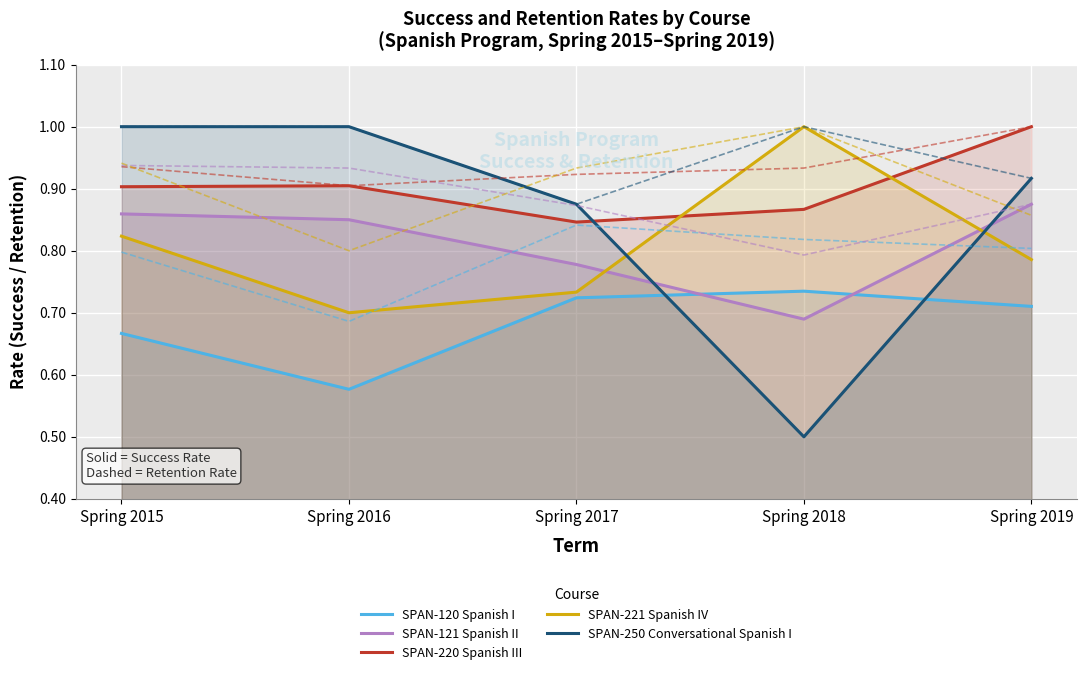

At which category is the sum across all series the highest?

Spring 2019